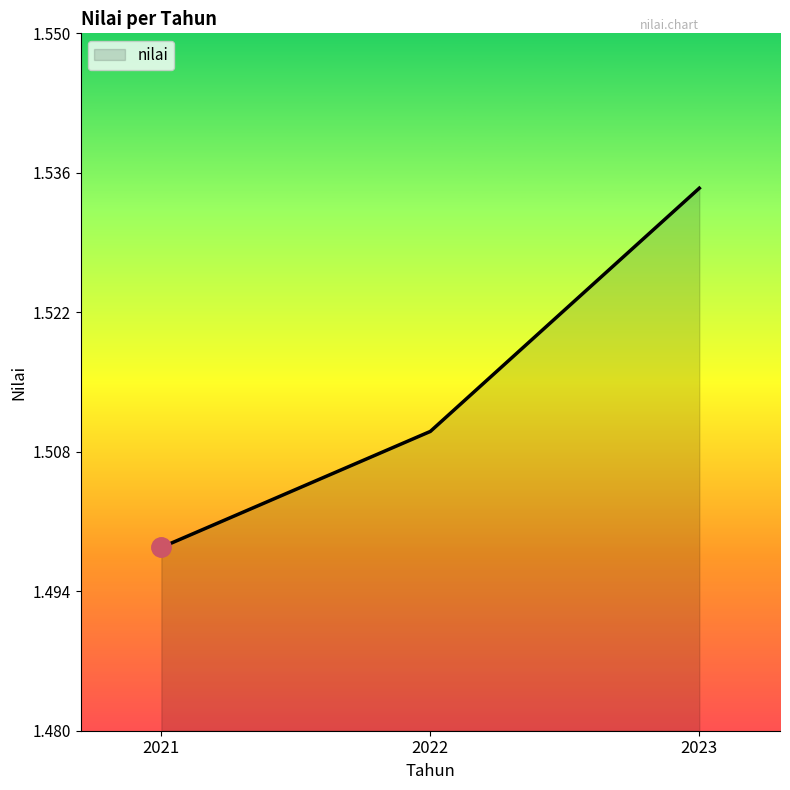

Approximately how many times larger is the value at 2021 compared to 2022?

1.0